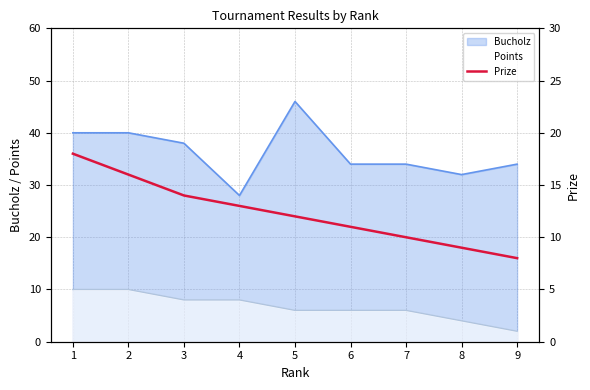

True or false: Bucholz has a value of 28 at 4.

True